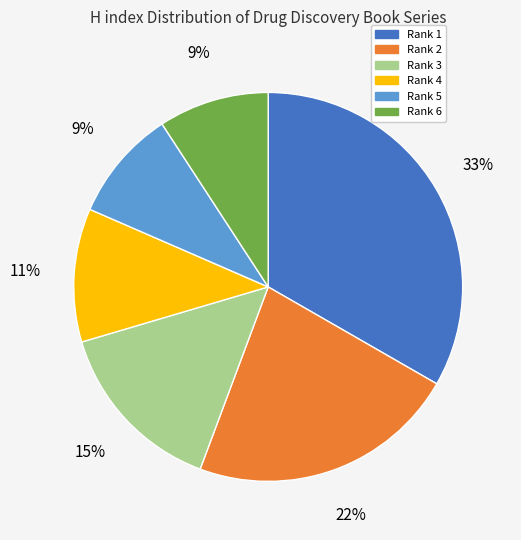

The Rank 5 slice represents 9% of the pie. True or false?

True